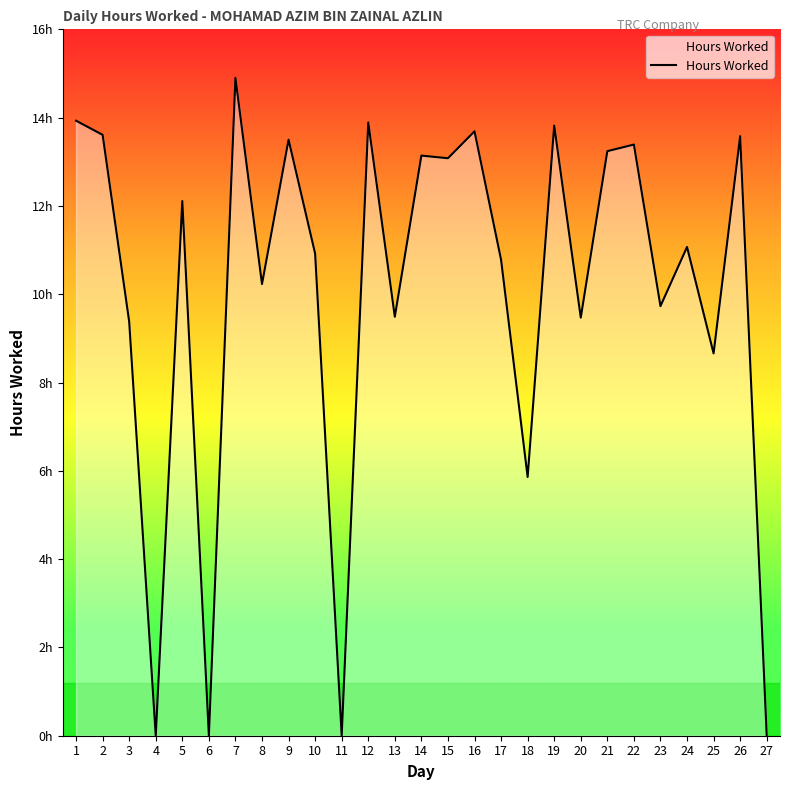

How many interior local peaks (higher than both neighbors) does the data have?

10